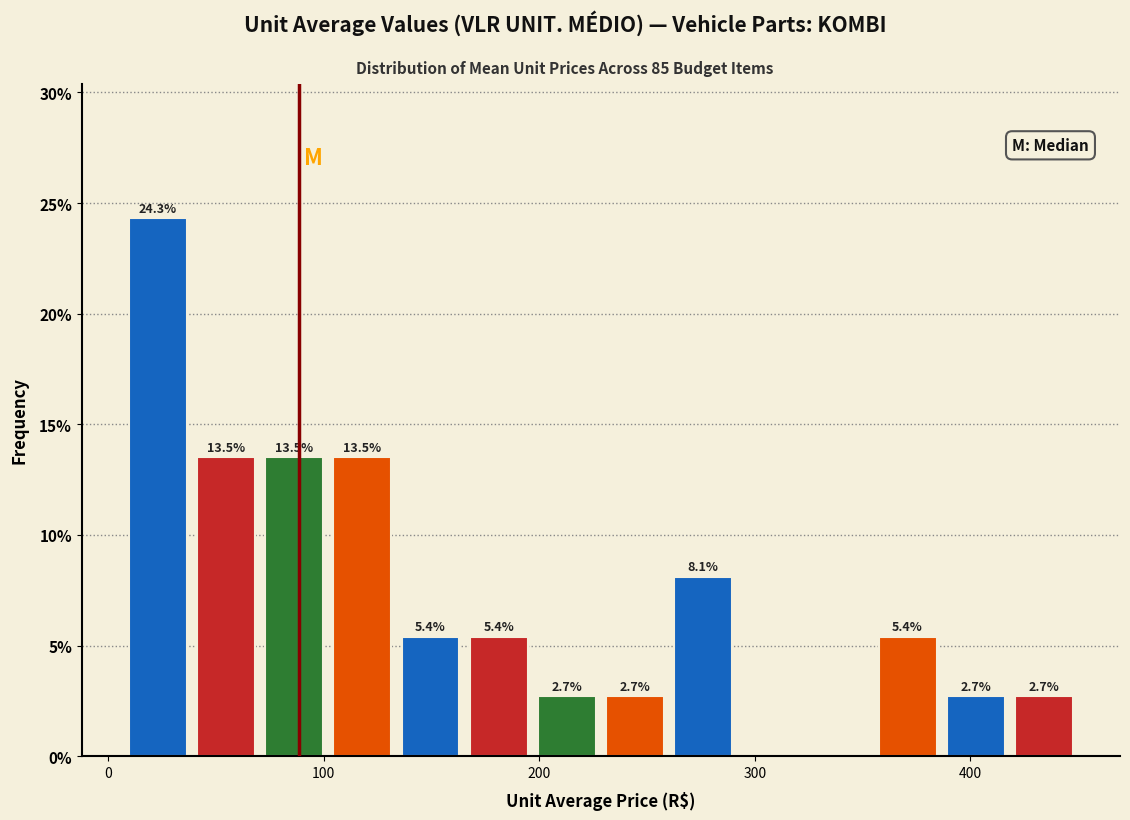

Around what value on the x-axis is the tallest bar? Give the approximate position of its centre, as read against the axis.

20